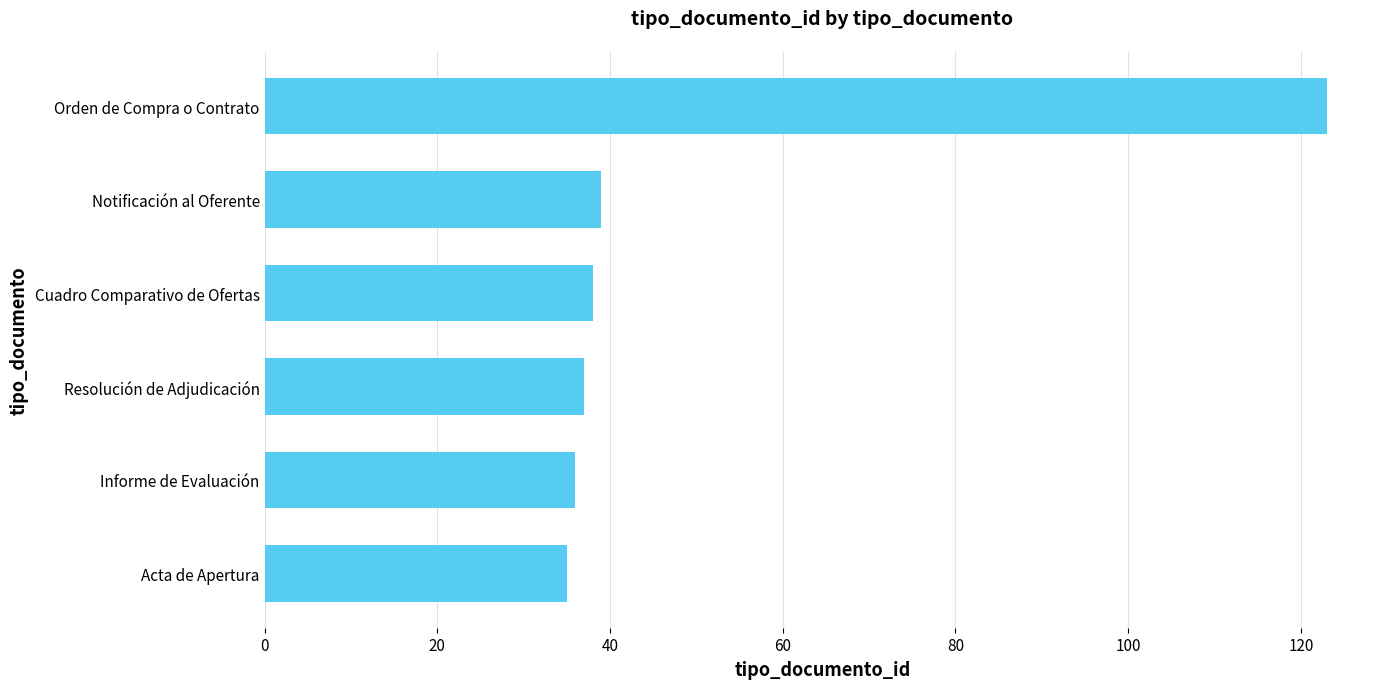

What is the ratio of the value at Notificación al Oferente to the value at Resolución de Adjudicación?

1.1